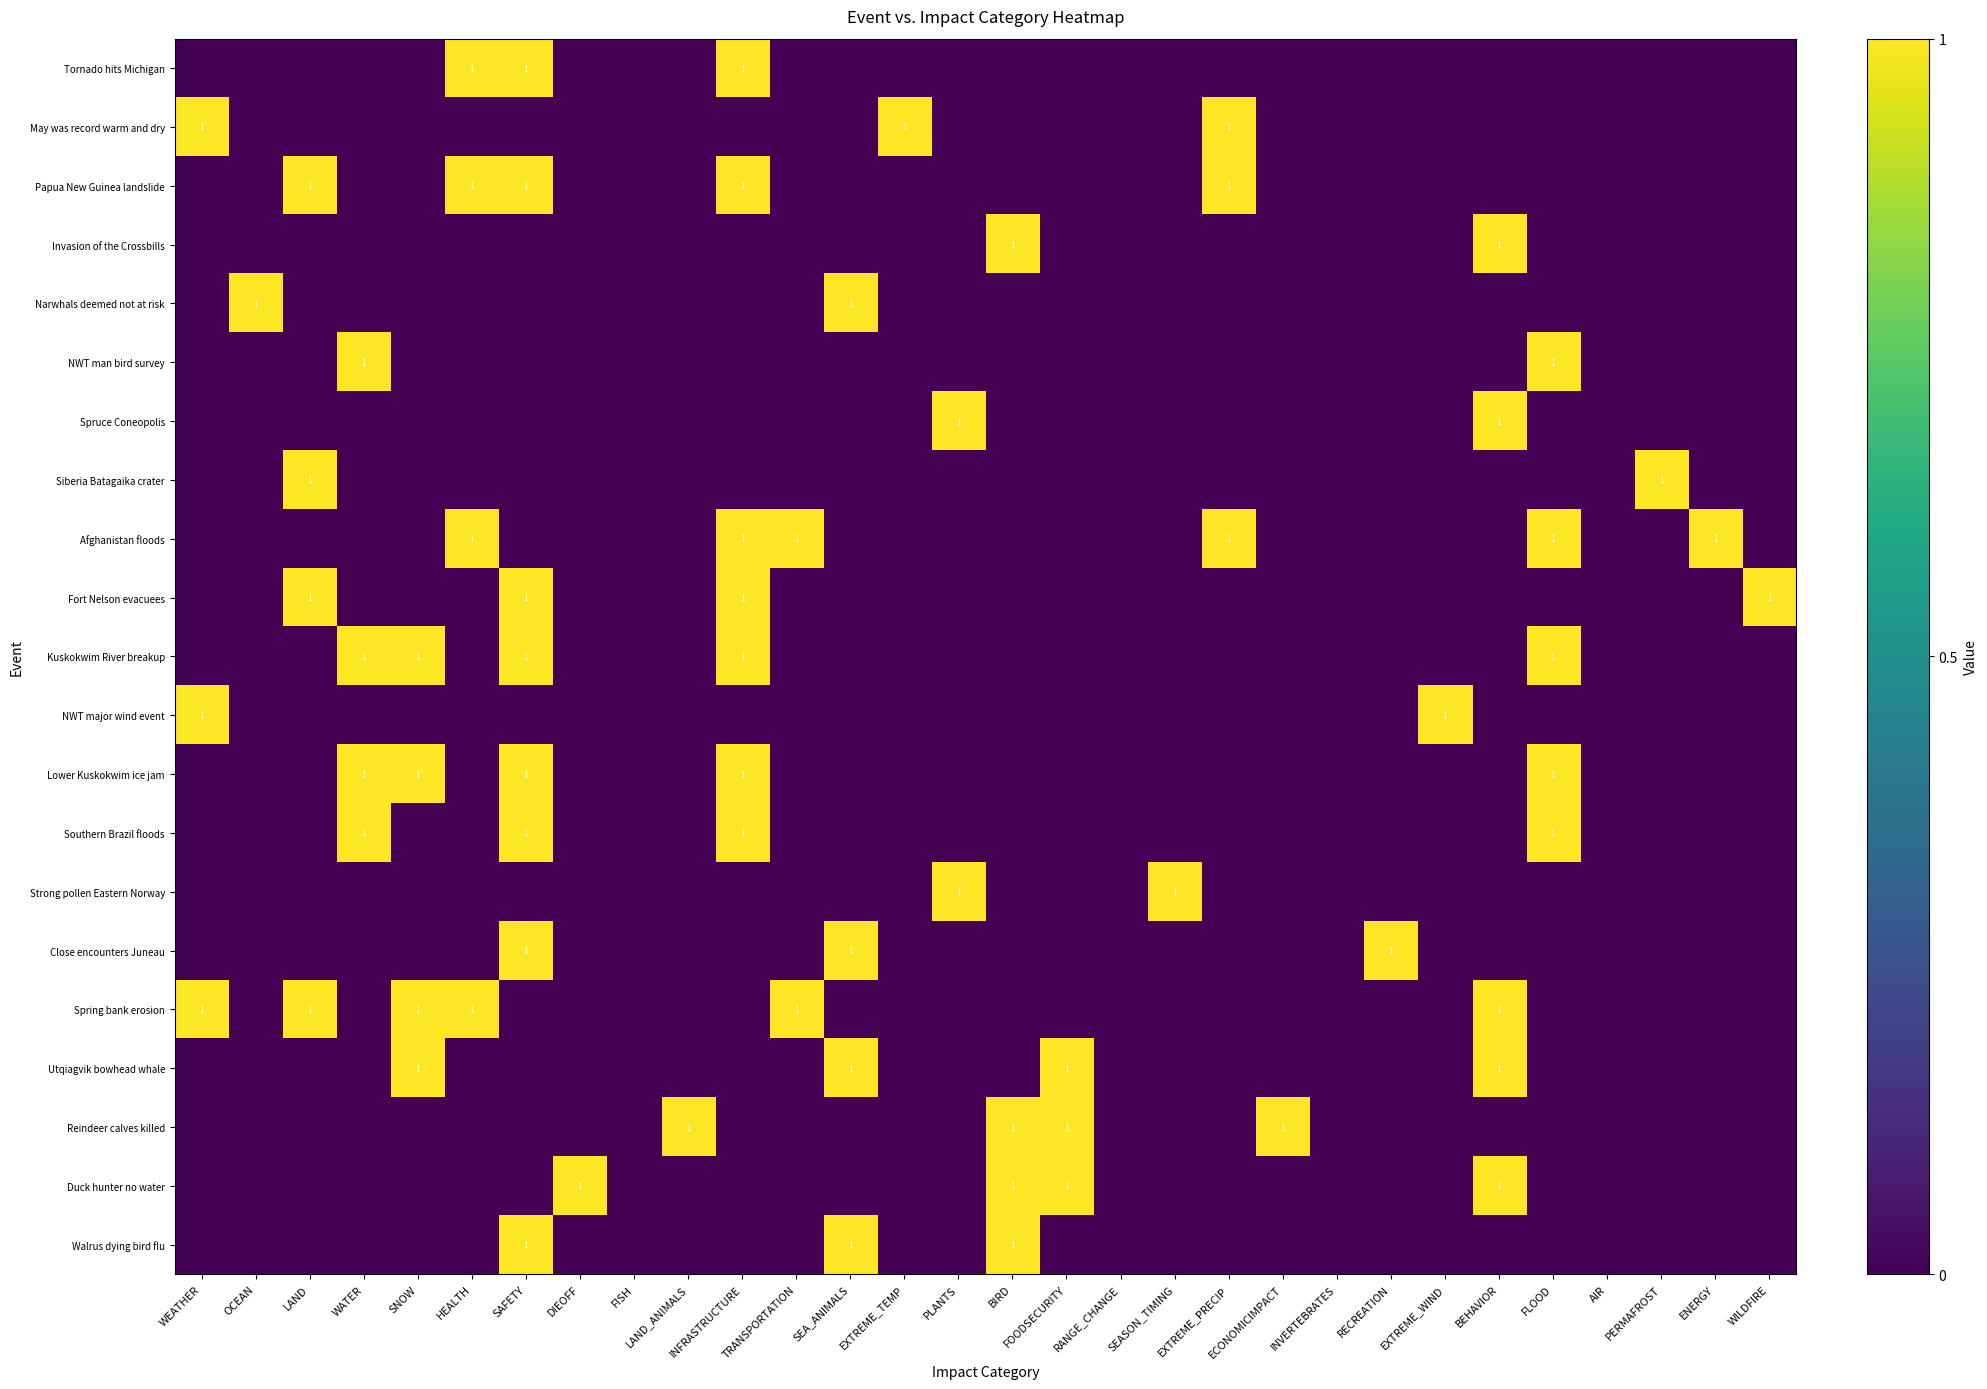

True or false: NWT major wind event has a value of 0 at PLANTS.

True